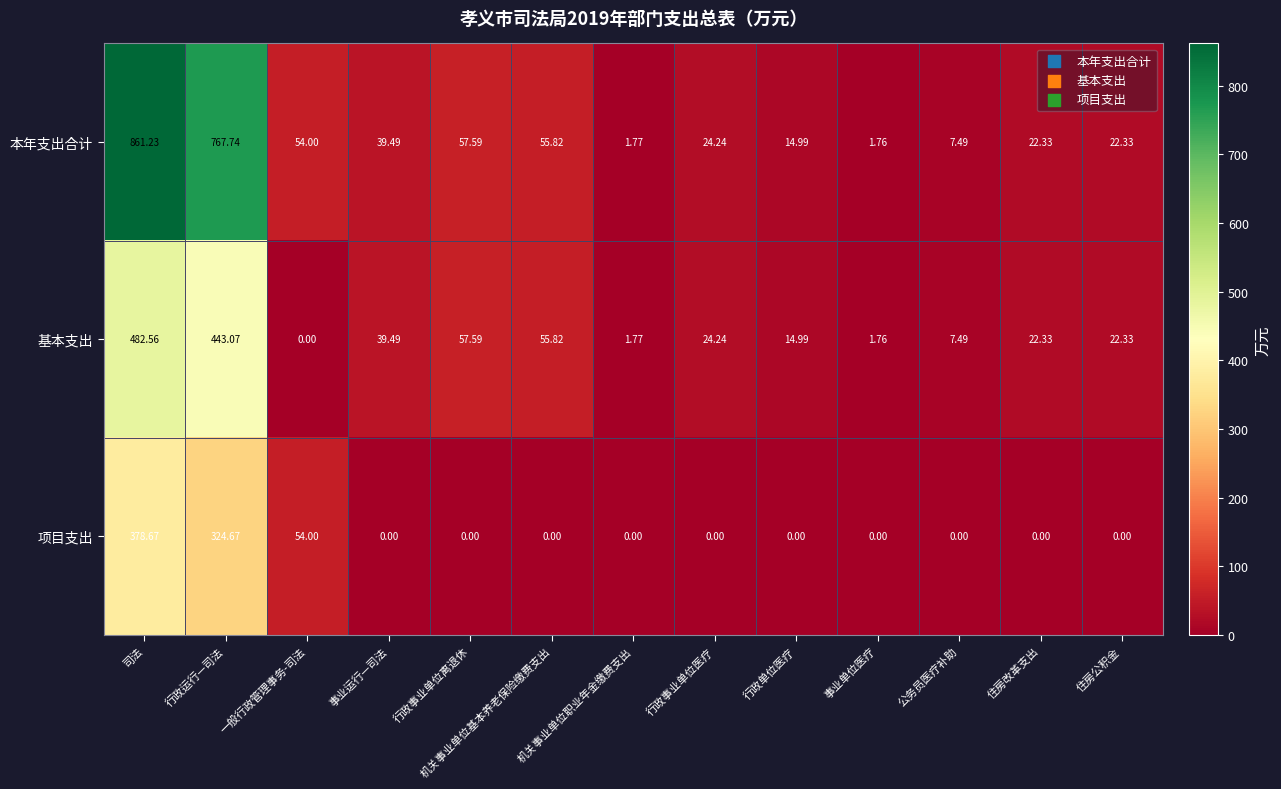

Rank the series by their maximum value, from lowest to highest.

项目支出, 基本支出, 本年支出合计